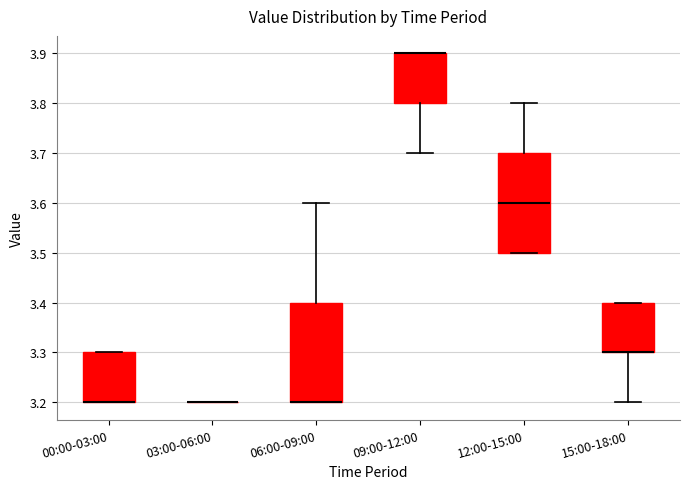

Where is the lower edge of the box for 00:00-03:00 on the y-axis? The values are not printed on the chart, so give them approximately, as read against the axis.

3.2